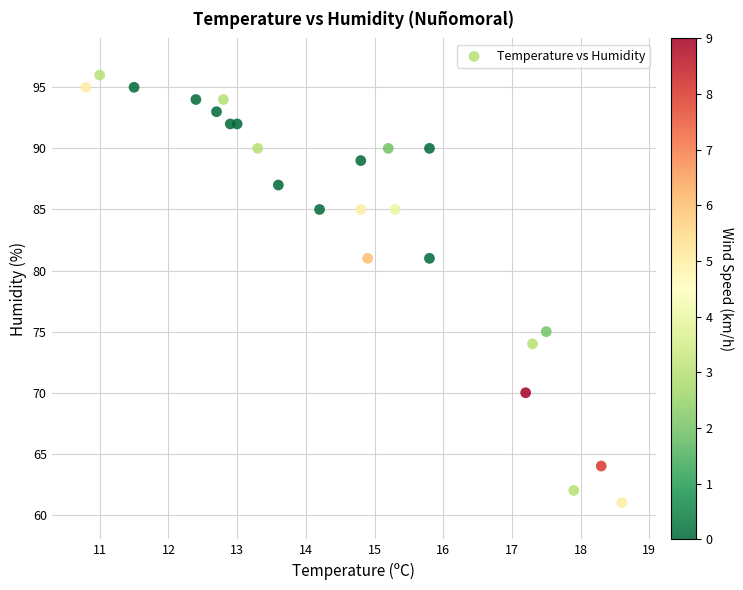

What is the range of Y values (max minus min)?

35